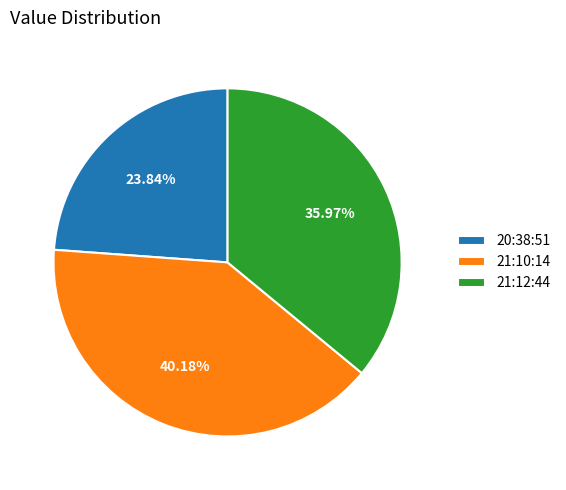

Between 20:38:51 and 21:10:14, which is larger?

21:10:14